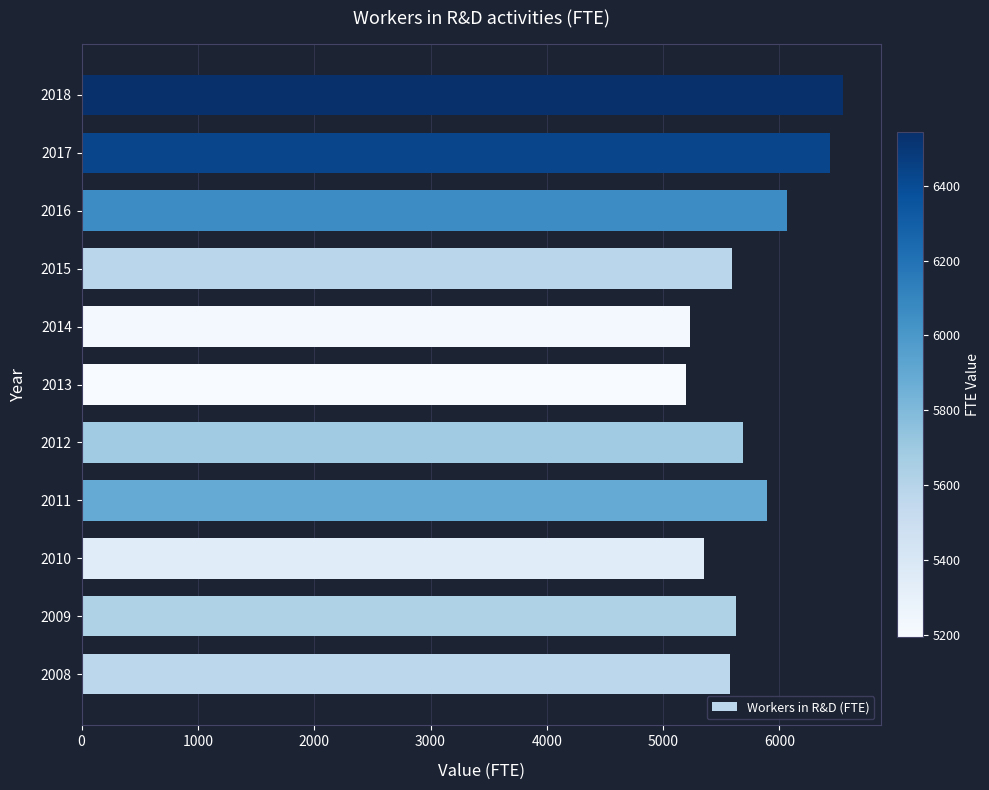

What is the sum of all values?

63184